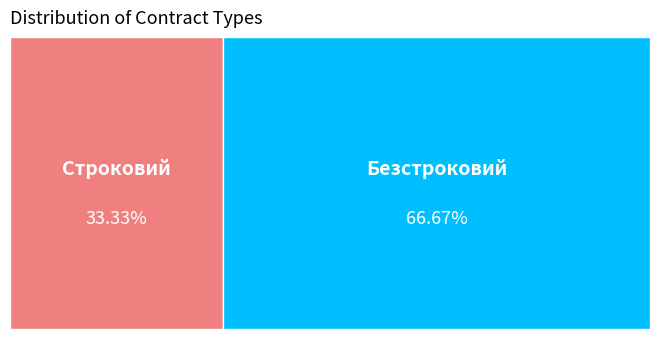

Combined, what portion of the pie is Безстроковий and Строковий?

100.0%